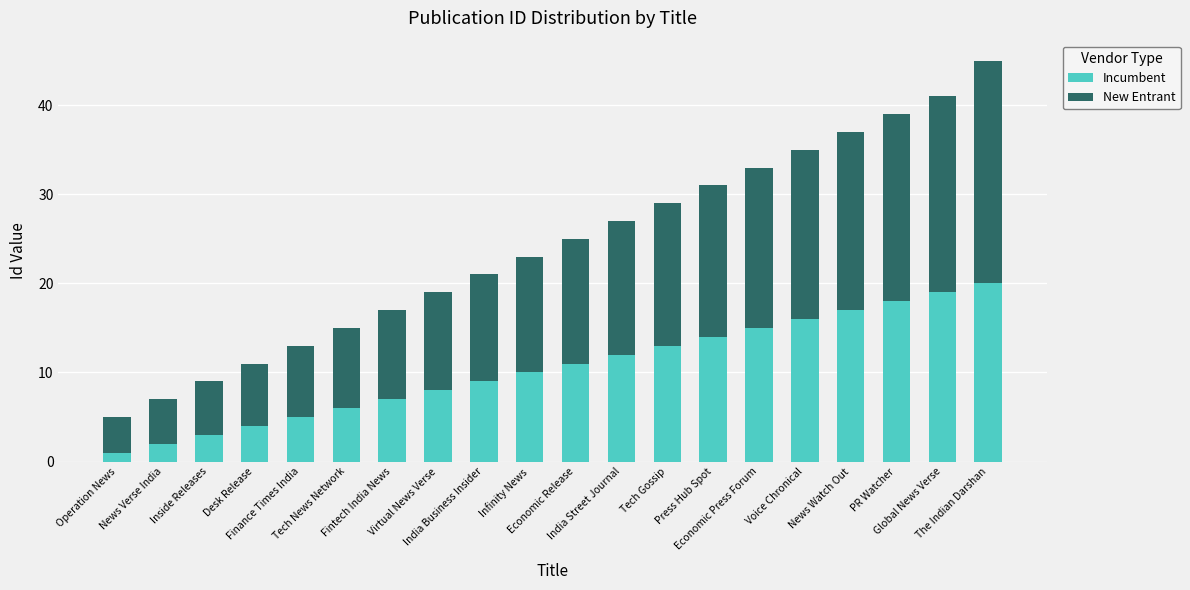

What is the sum of the Incumbent values at The Indian Darshan and Finance Times India?

25